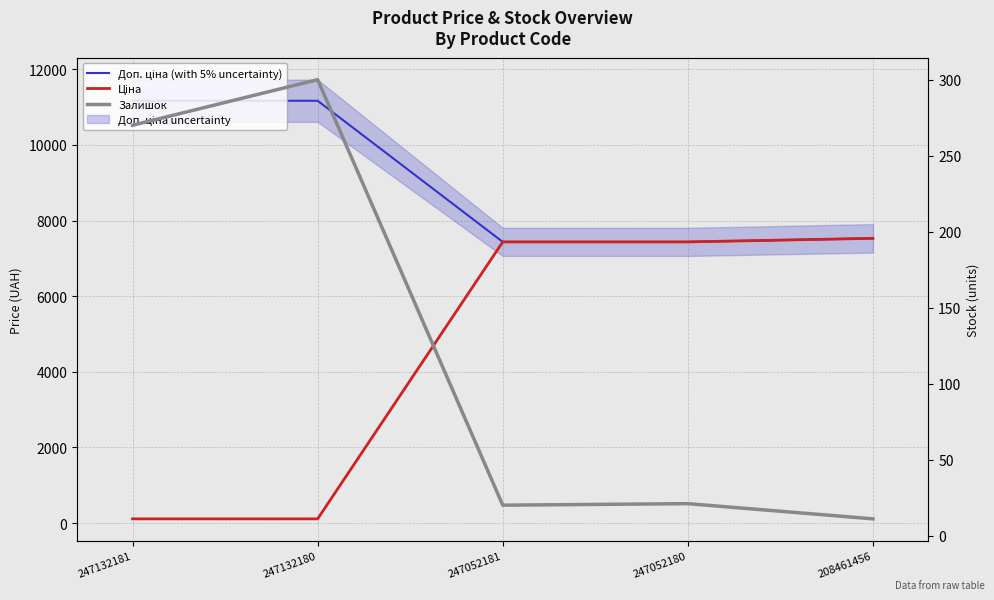

Which series has the largest total across all categories?

Доп. ціна (with 5% uncertainty)